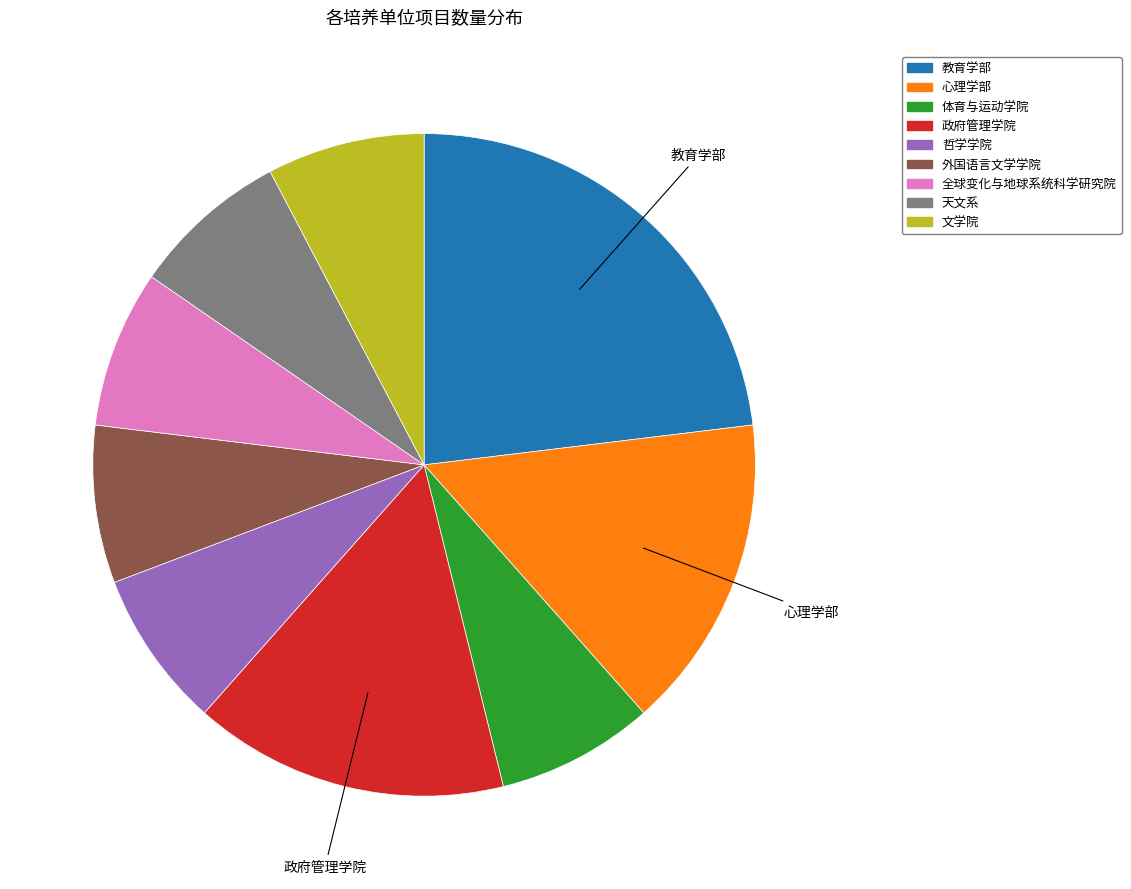

Do 教育学部 and 文学院 together represent more than half of the pie?

No